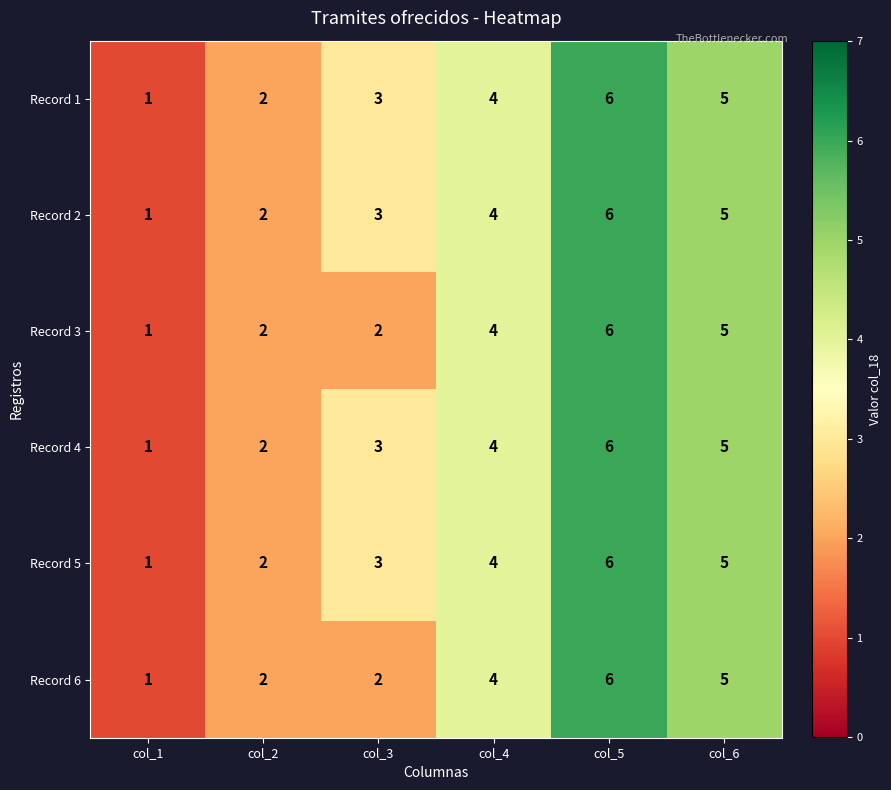

How many Record 3 values are between 2 and 5?

4